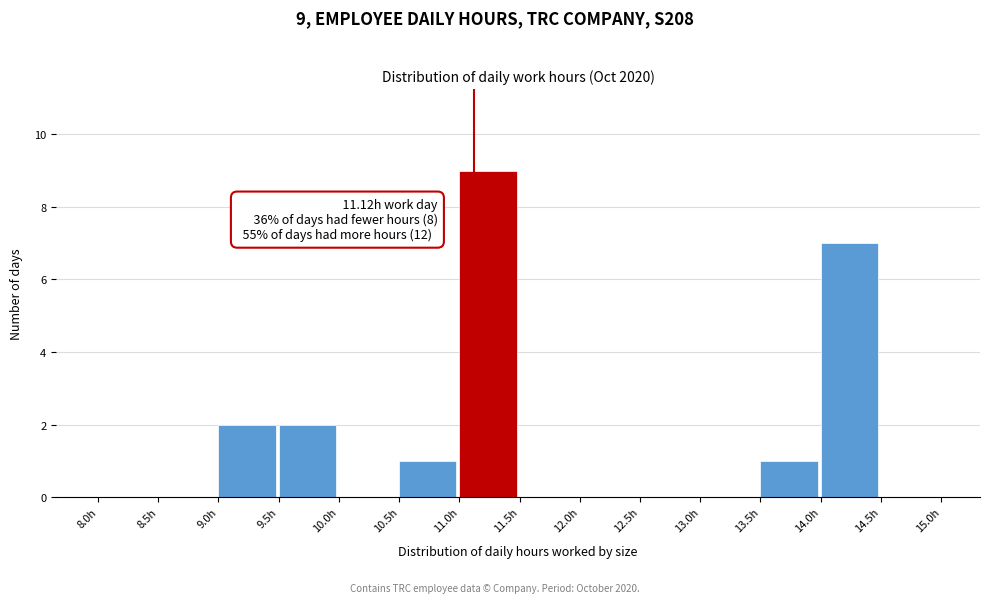

Over which range of the x-axis is the bar tallest?

11.0 to 11.5